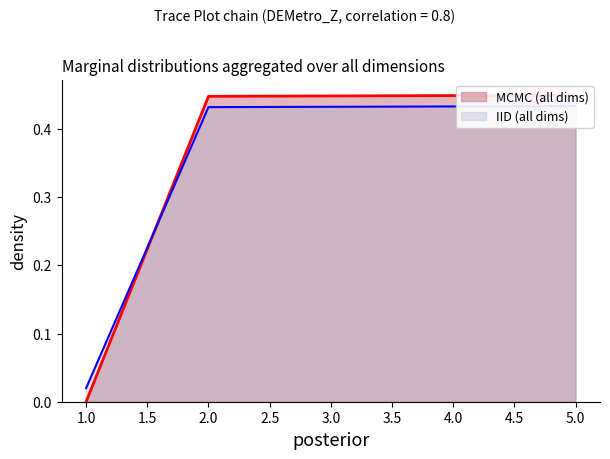

List the labels in order of value, smallest first.

1, 2, 3, 4, 5